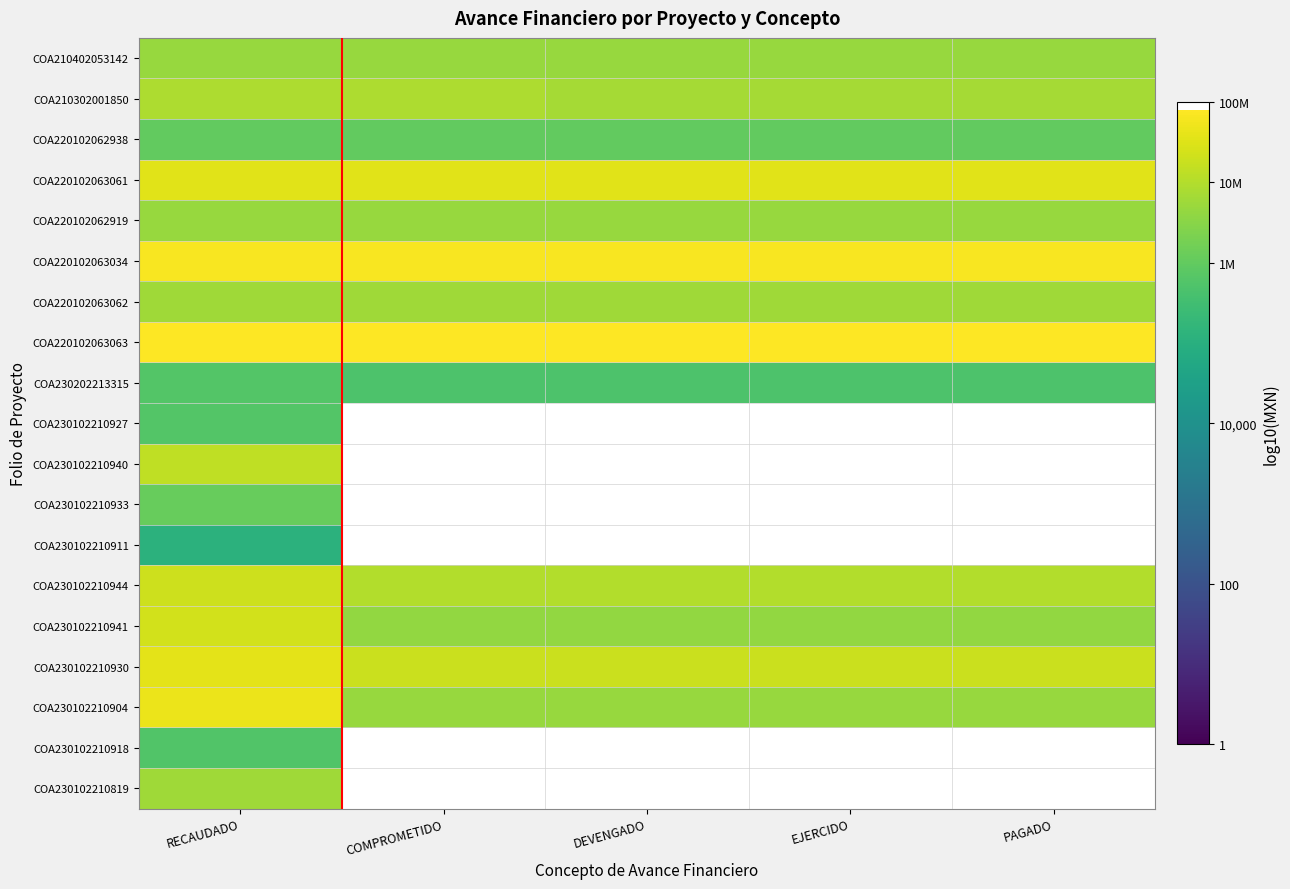

How many data points does each series have?

5